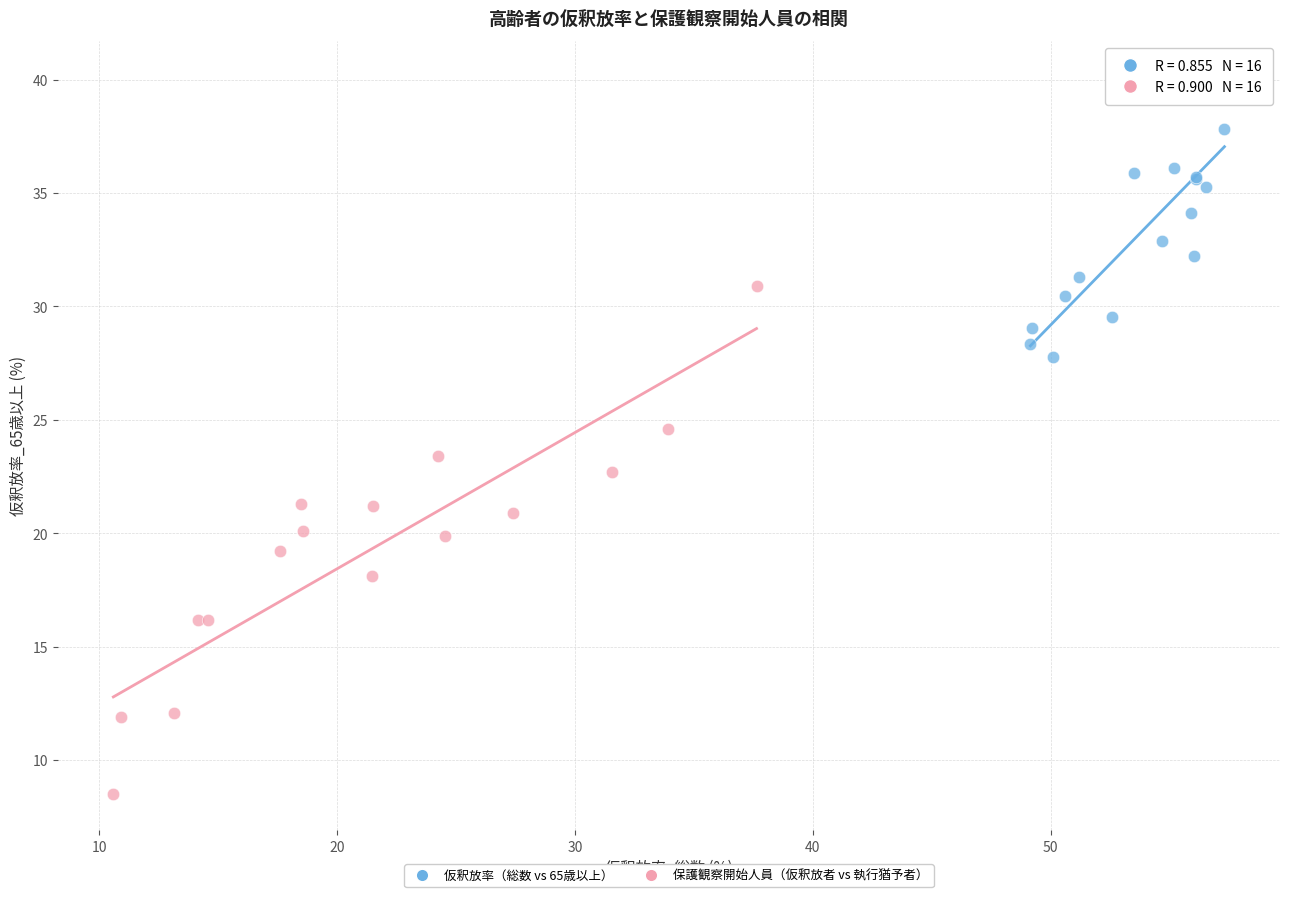

Which series reaches the minimum Y coordinate?

保護観察開始人員（仮釈放者 vs 執行猶予者）